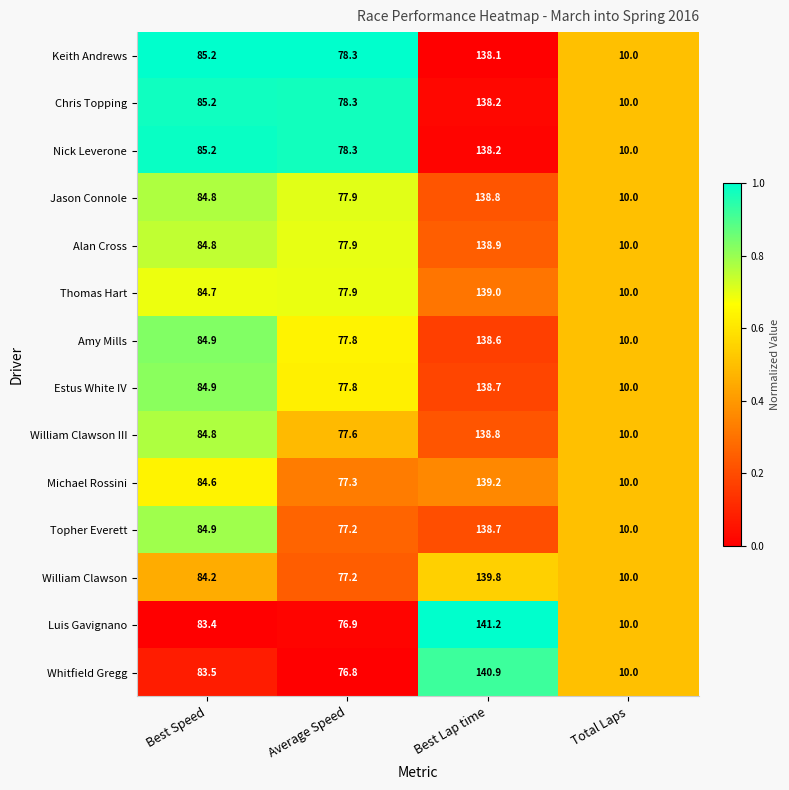

Which category has the highest value across all series?

Best Lap time